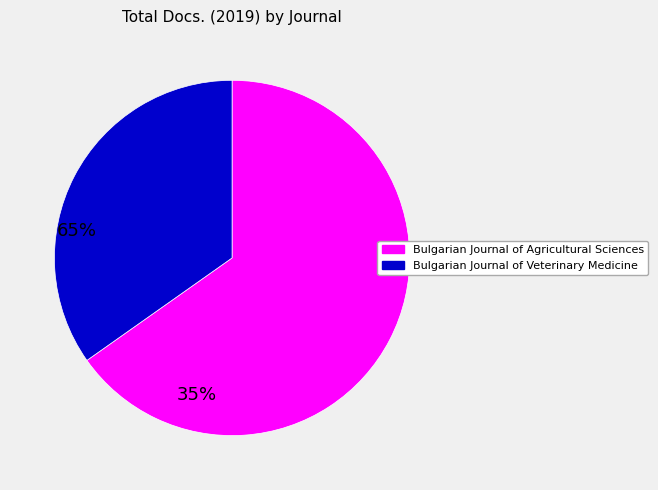

The Bulgarian Journal of Veterinary Medicine slice represents 42% of the pie. True or false?

False